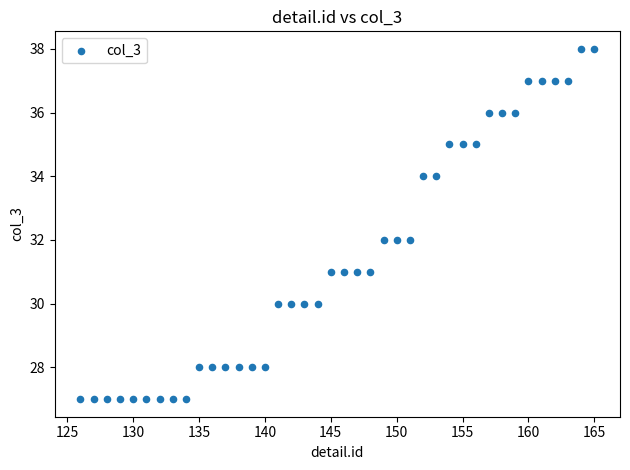

What is the range of X values (max minus min)?

39